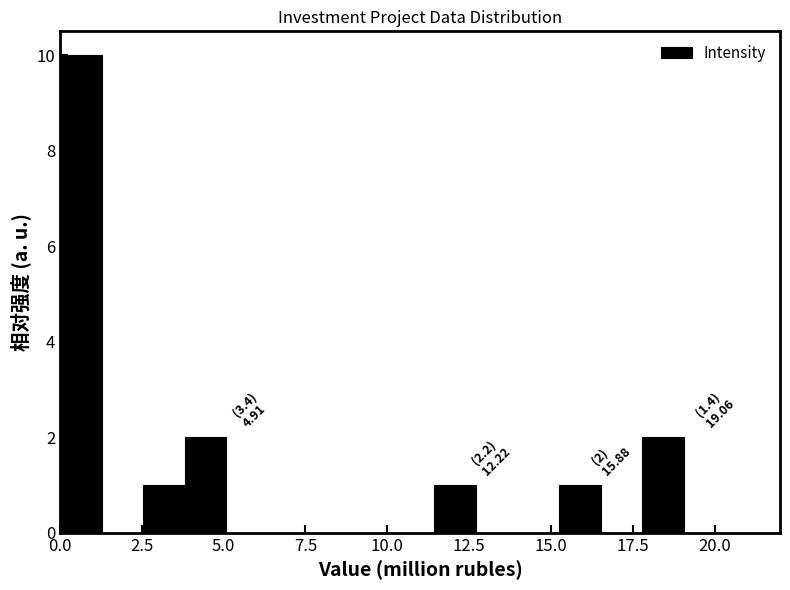

Read against the x-axis, roughly where is the centre of the tallest bar?

0.5